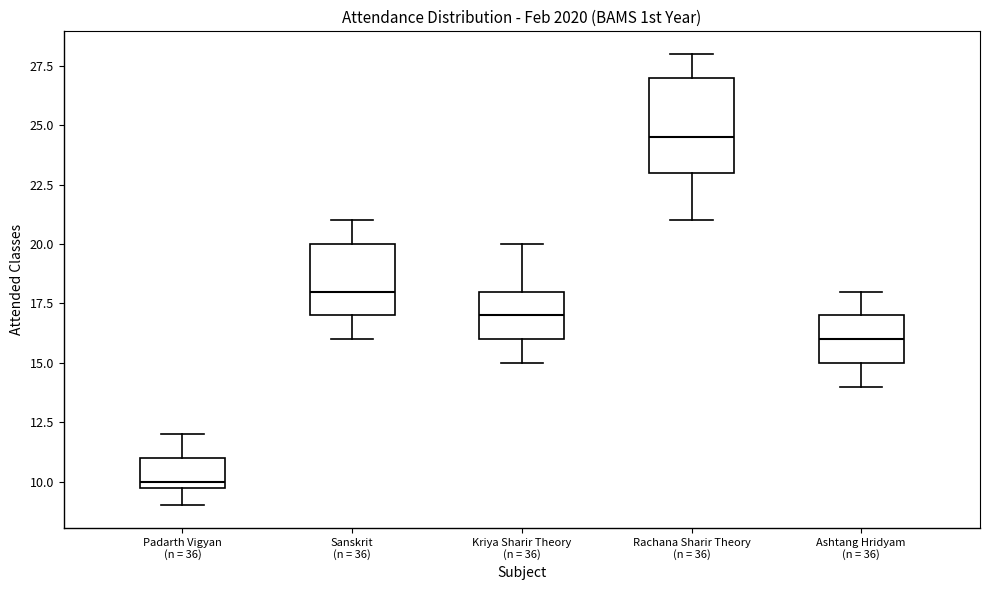

Reading left to right, transcribe this box plot: for each box, give where its median line is, the range the box spans, and where its two whiskers end, as read against the y-axis. The values are not printed on the chart, so give them approximately, as read against the axis.

Padarth Vigyan (n = 36): median 10.0 (just above the box's lower edge), box 10.0 to 11.0, whiskers 9.0 to 12.0
Sanskrit (n = 36): median 18.0, box 17.0 to 20.0, whiskers 16.0 to 21.0
Kriya Sharir Theory (n = 36): median 17.0, box 16.0 to 18.0, whiskers 15.0 to 20.0
Rachana Sharir Theory (n = 36): median 24.5, box 23.0 to 27.0, whiskers 21.0 to 28.0
Ashtang Hridyam (n = 36): median 16.0, box 15.0 to 17.0, whiskers 14.0 to 18.0